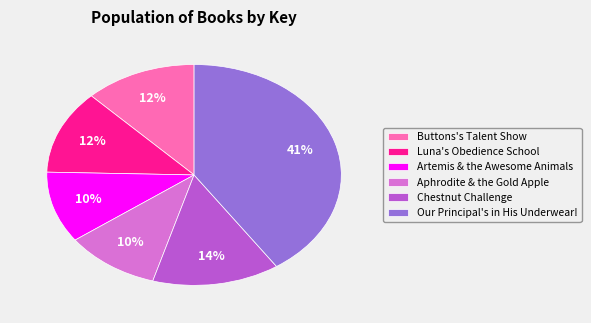

How many slices are in this pie chart?

6